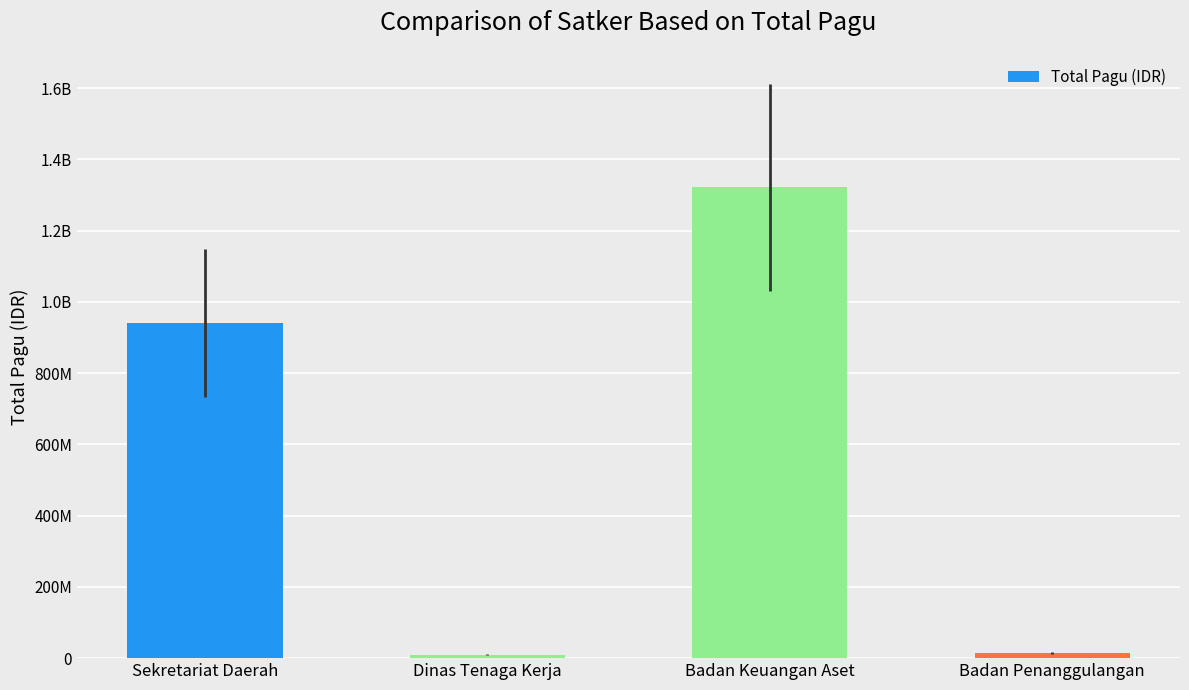

Read the value at Badan Penanggulangan, to the nearest 100.

14700000